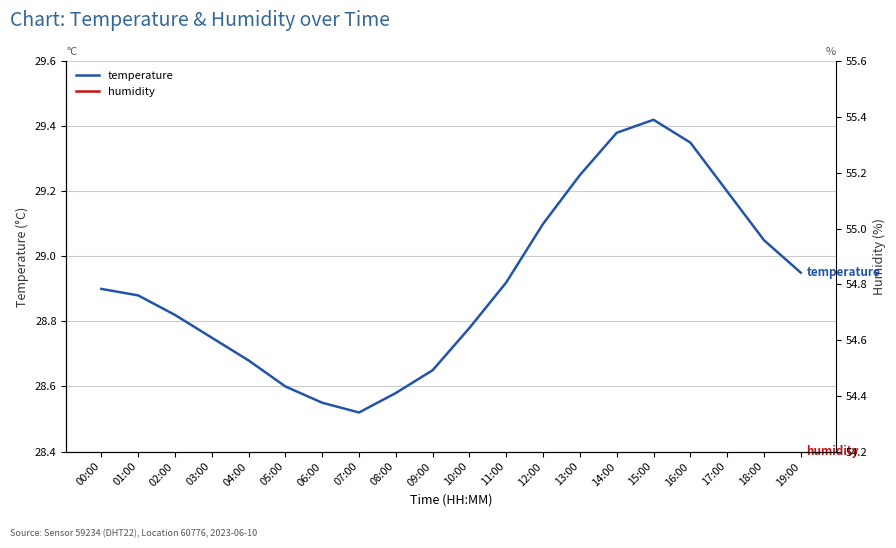

What is the difference between the maximum and second lowest values in the humidity series?

1.0